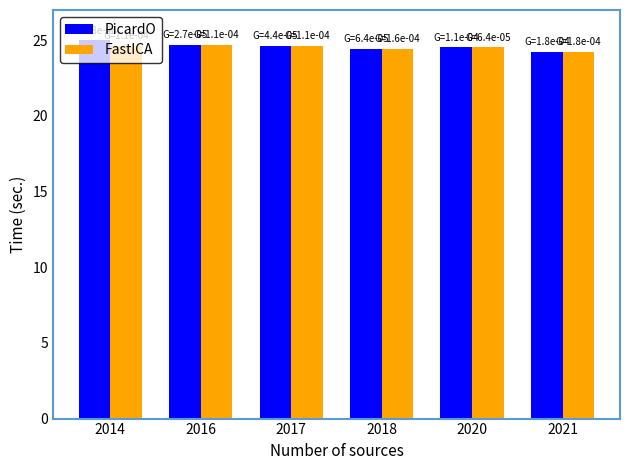

What is the maximum value for PicardO?

25.0